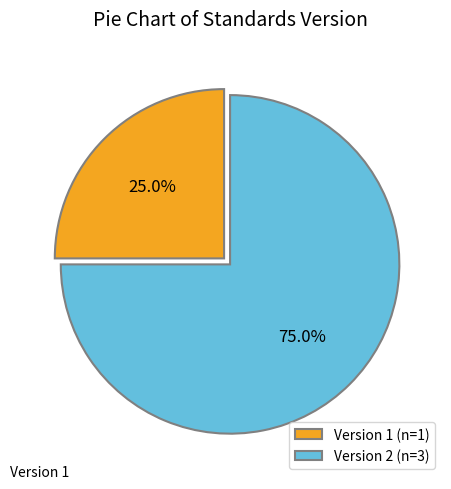

How many slices are in this pie chart?

2